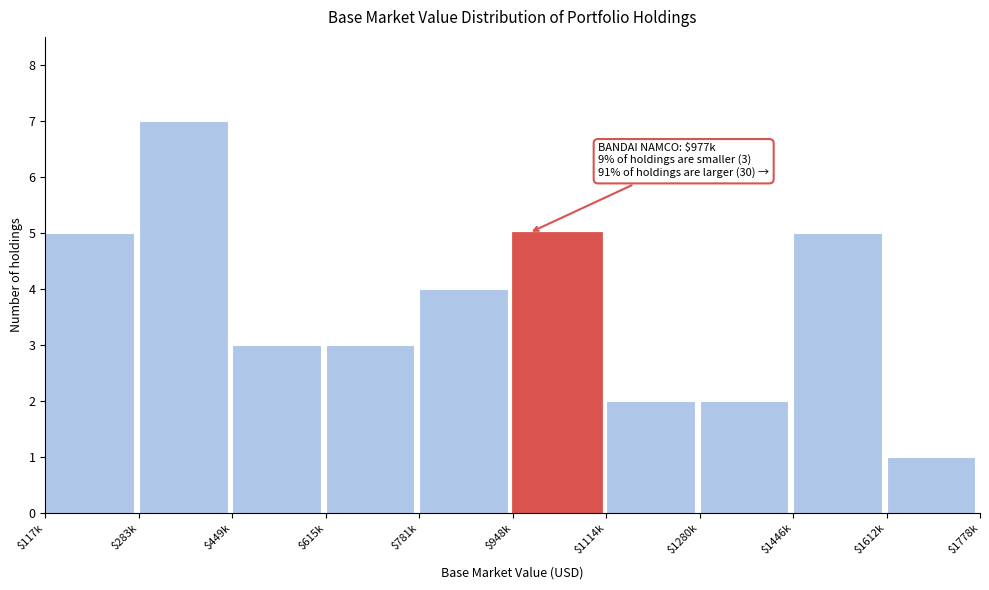

Reading left to right, list all the values displayed in this chart.

5	7	3	3	4	5	2	2	5	1